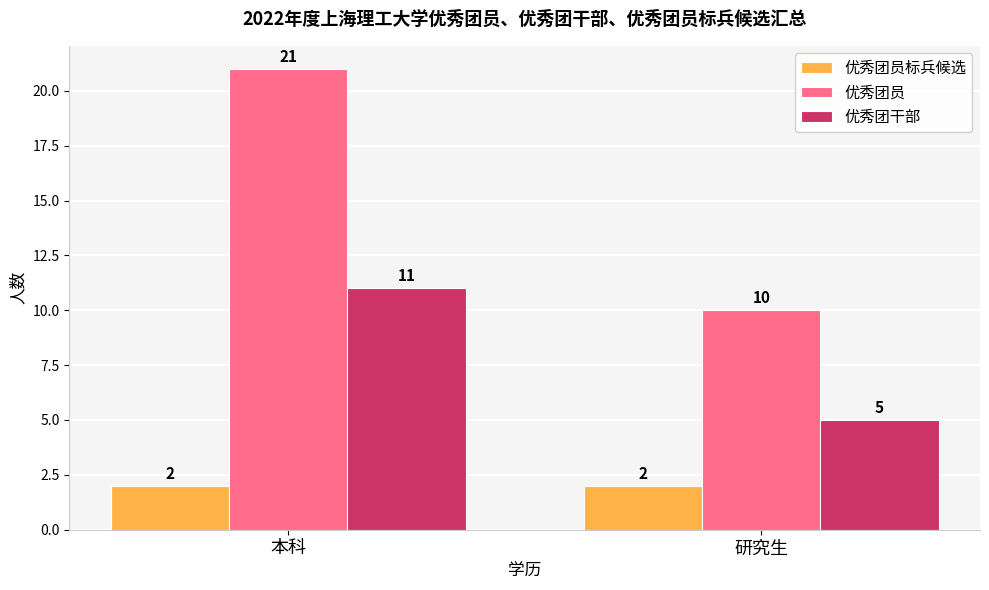

At which label does 优秀团干部 reach its peak?

本科